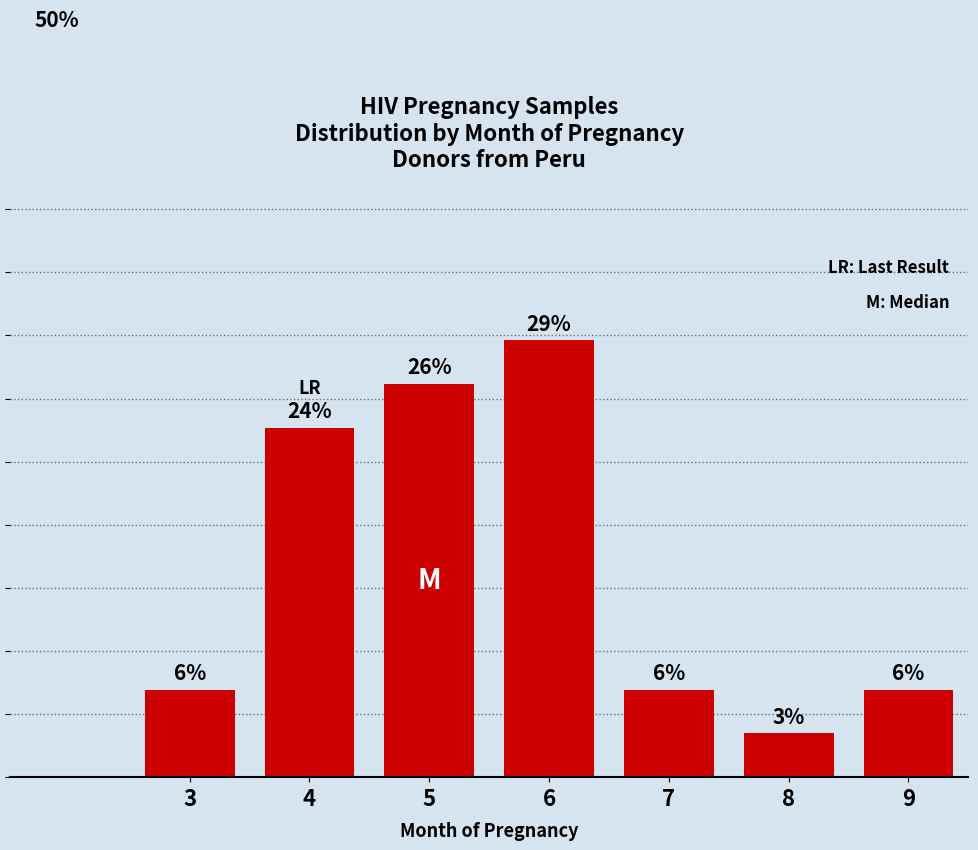

How many bars are there in total?

7